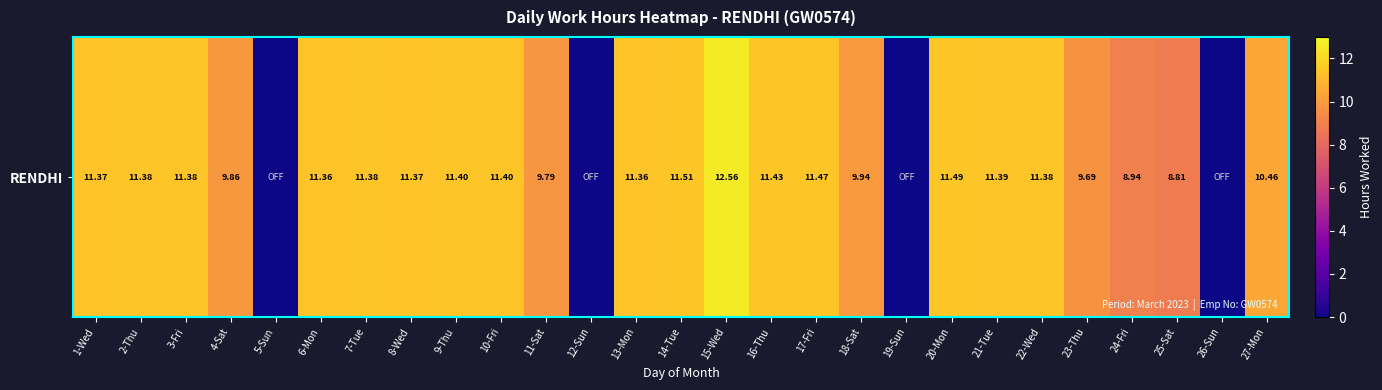

Reading left to right, extract all data points from this chart.

1-Wed=11.4	2-Thu=11.4	3-Fri=11.4	4-Sat=9.9	5-Sun=0.0	6-Mon=11.4	7-Tue=11.4	8-Wed=11.4	9-Thu=11.4	10-Fri=11.4	11-Sat=9.8	12-Sun=0.0	13-Mon=11.4	14-Tue=11.5	15-Wed=12.6	16-Thu=11.4	17-Fri=11.5	18-Sat=9.9	19-Sun=0.0	20-Mon=11.5	21-Tue=11.4	22-Wed=11.4	23-Thu=9.7	24-Fri=8.9	25-Sat=8.8	26-Sun=0.0	27-Mon=10.5